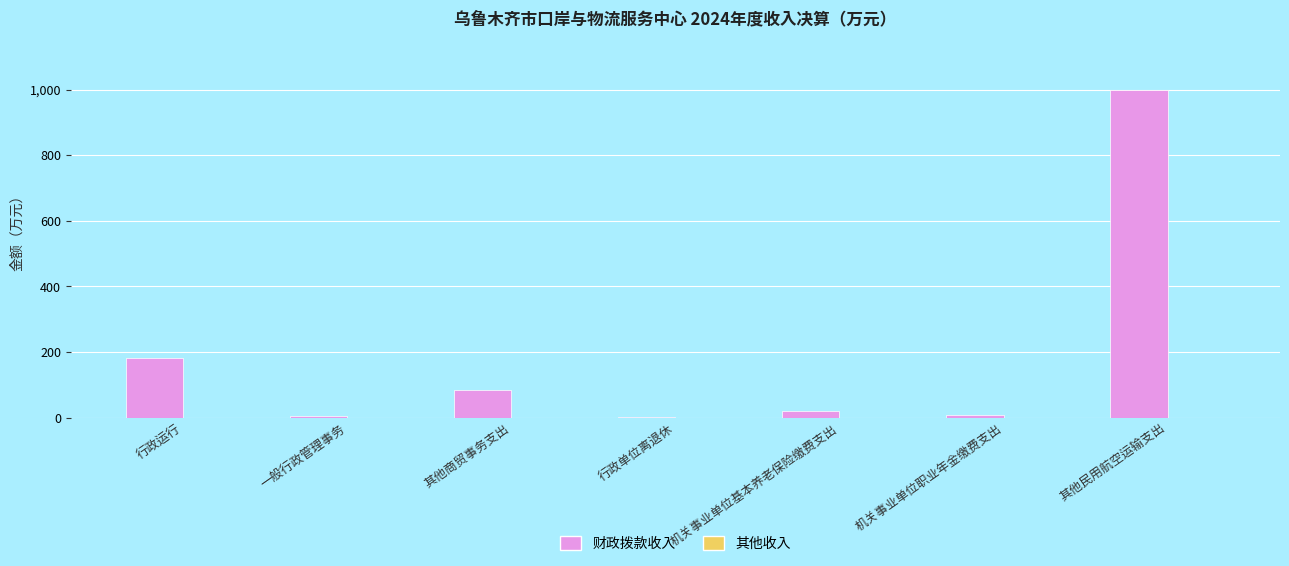

The value of 财政拨款收入 at 其他商贸事务支出 is 44.9. True or false?

False